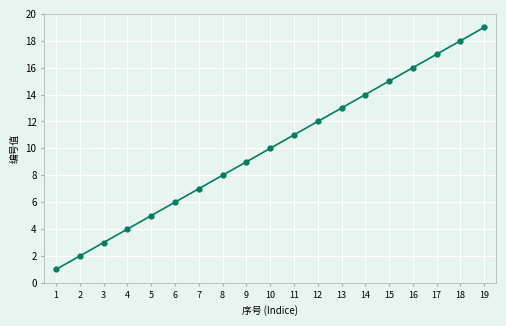

What is the smallest value displayed?

1